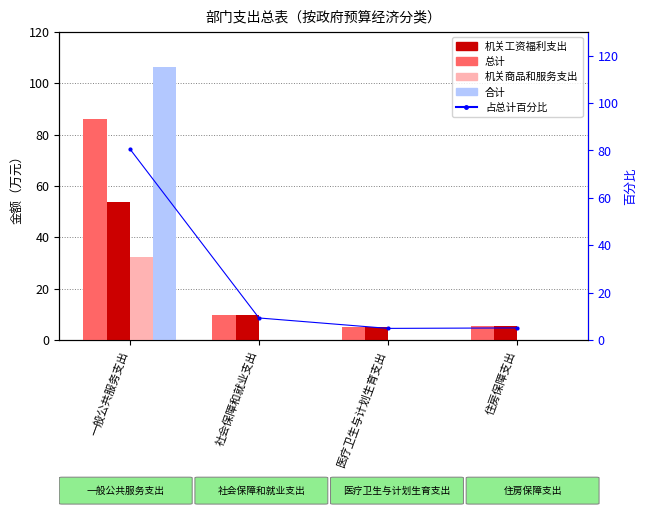

Is it true that 占总计百分比 equals 2.5 at 住房保障支出?

False